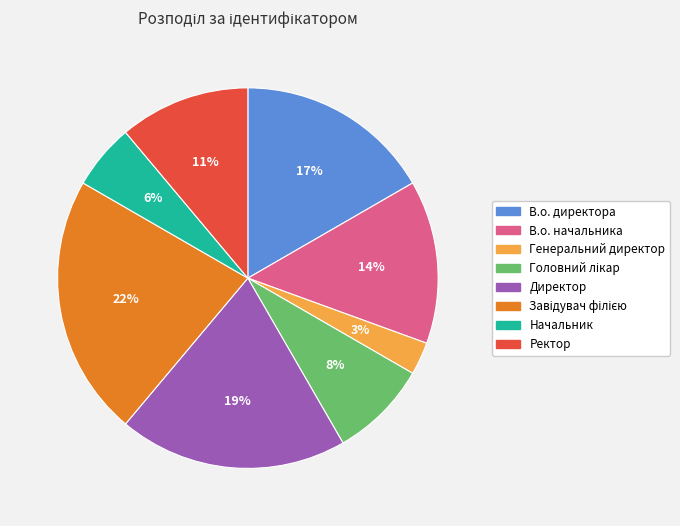

Do Генеральний директор and Ректор together represent more than half of the pie?

No